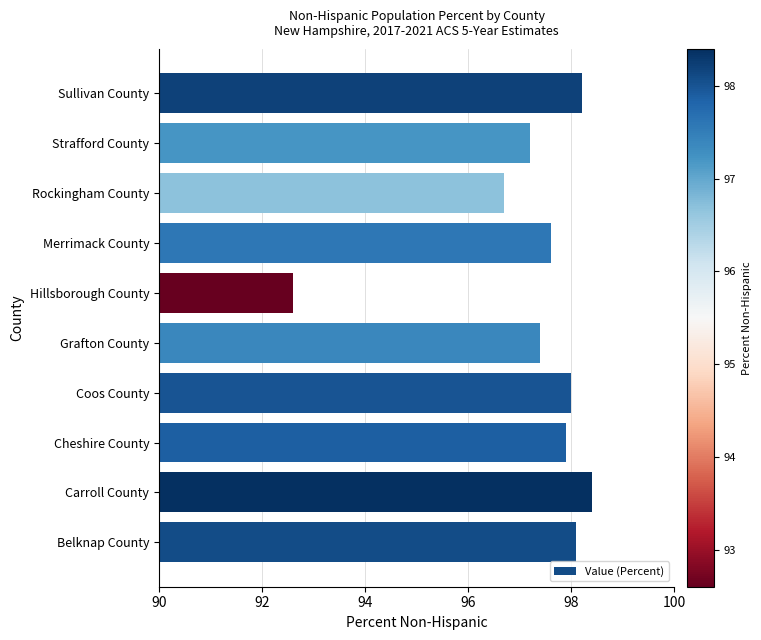

What is the average value?

97.2